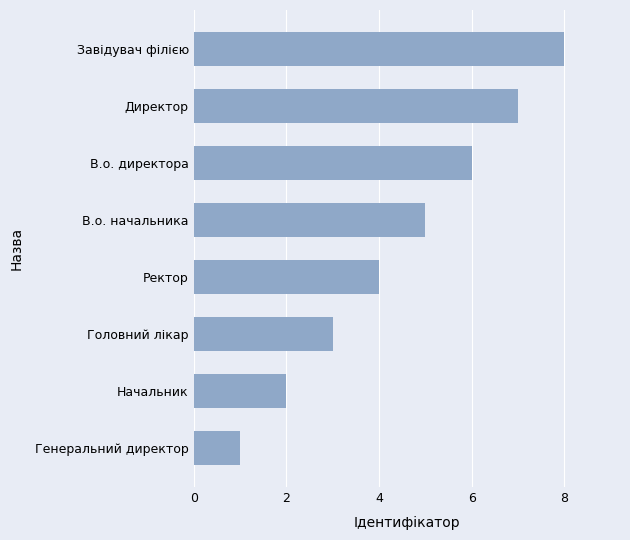

What is the change in value from В.о. директора to Завідувач філією?

+2